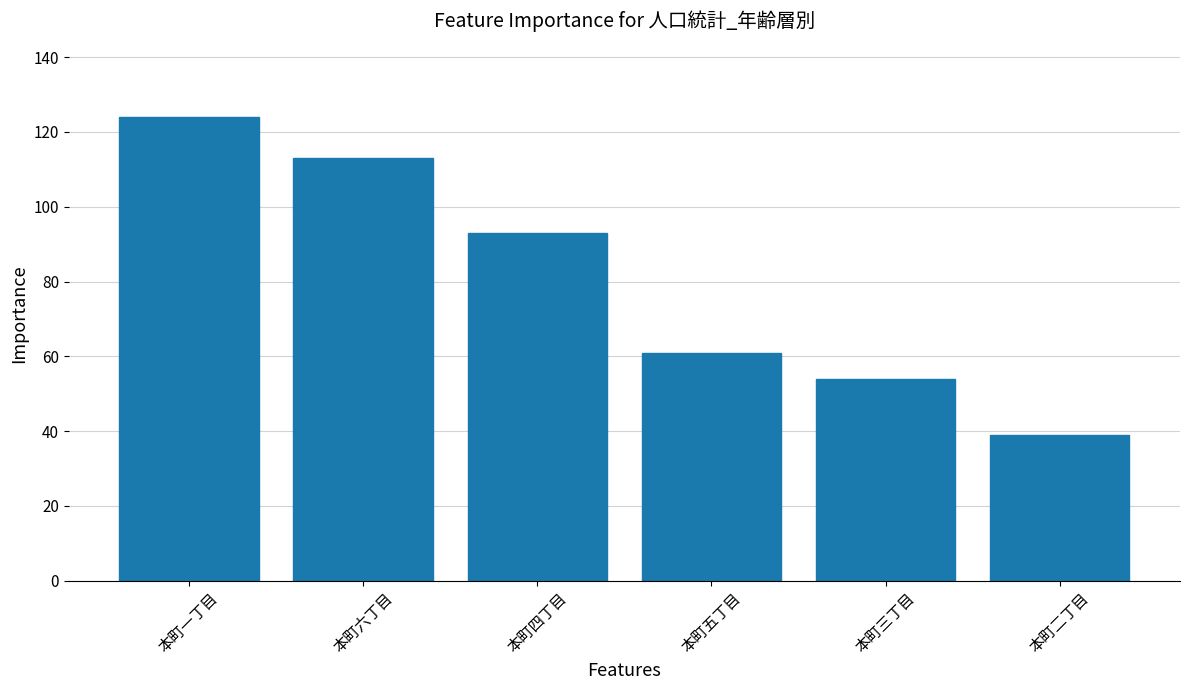

Are the bars horizontal?

No